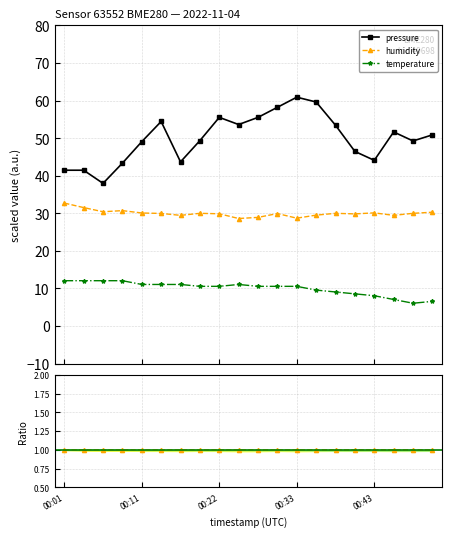

How many interior local valleys does the temperature series have?

1